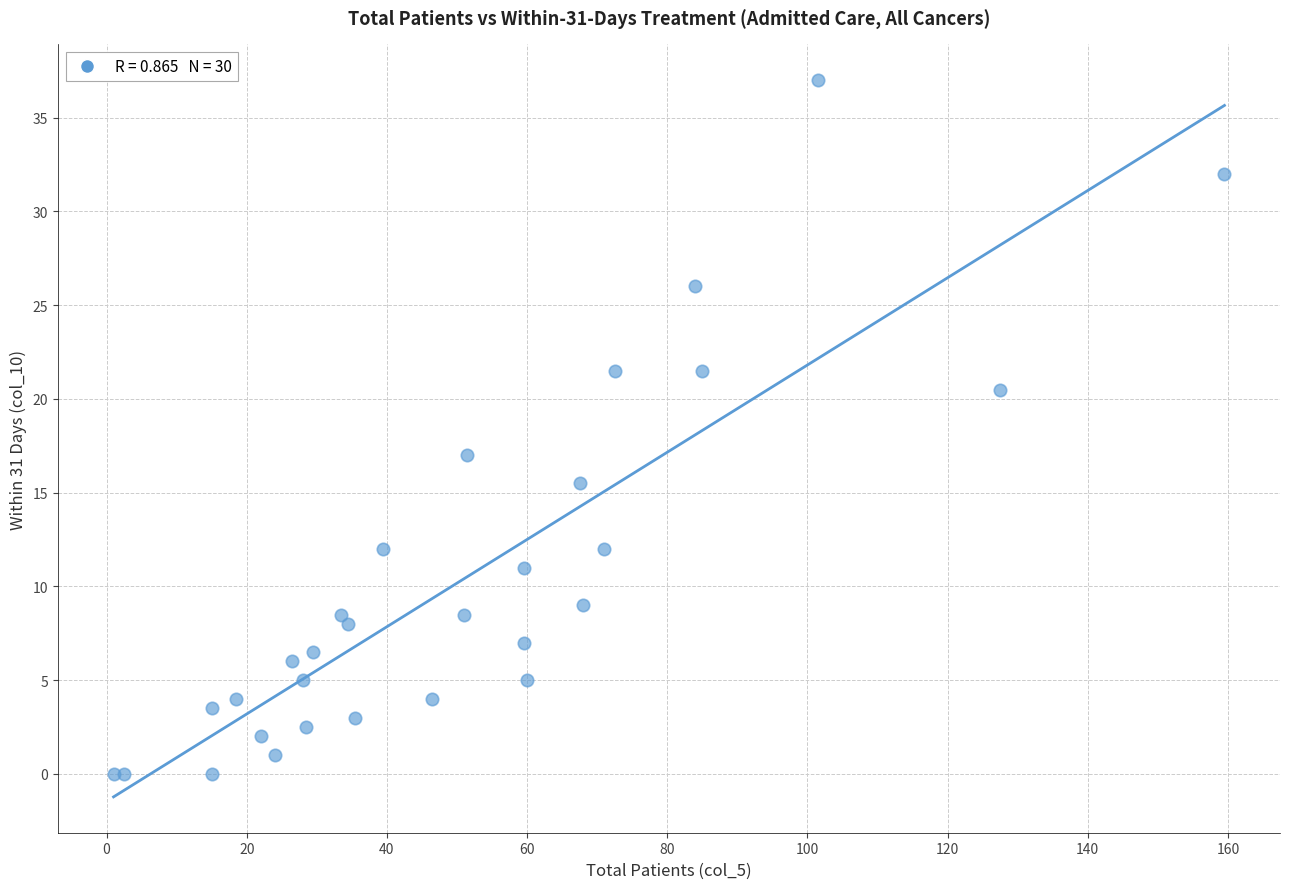

What Y value in the scatter plot is closest to 18?

17.0